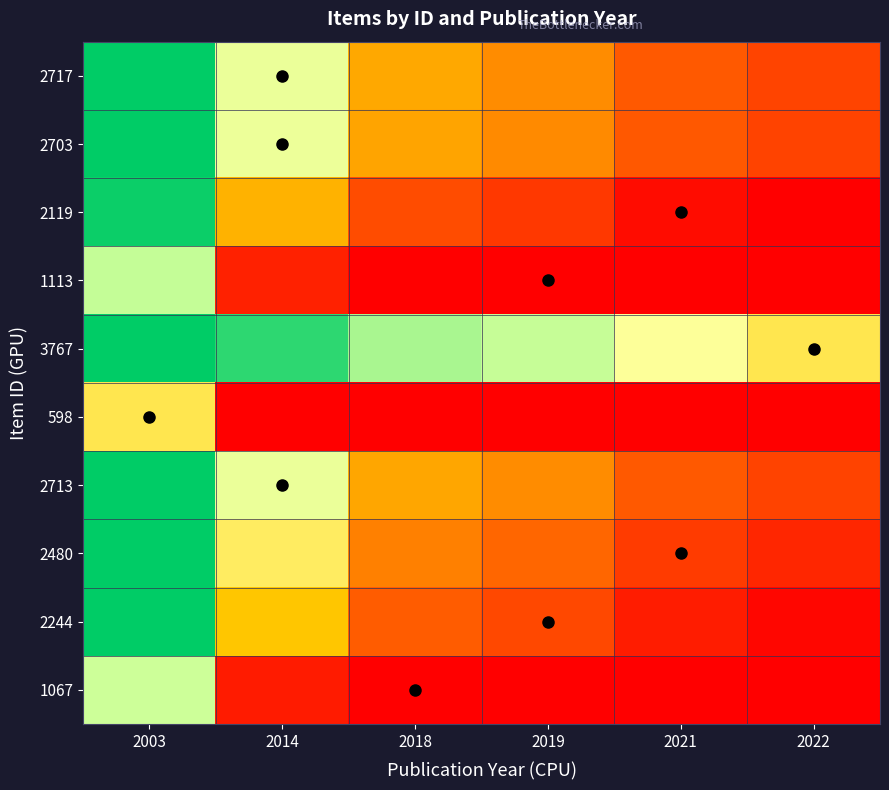

At which category is the sum across all series the highest?

2003